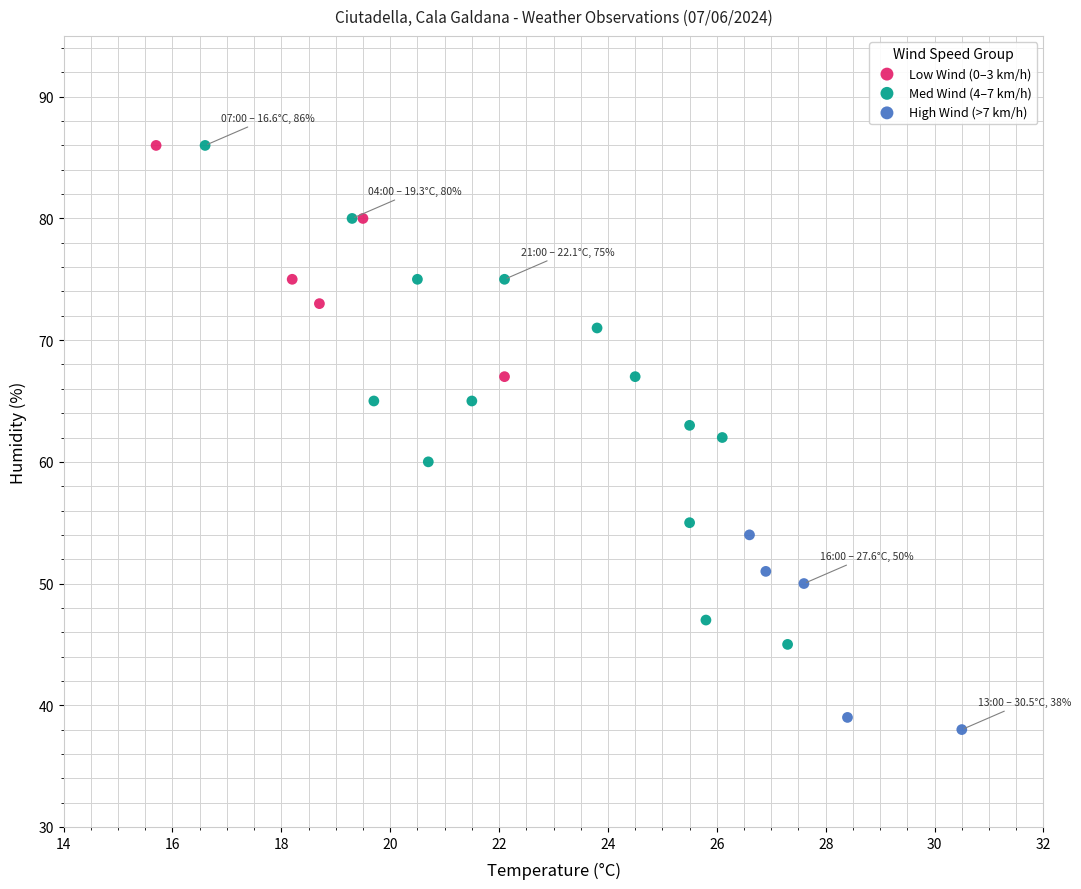

Which series contains the lowest Y value?

High Wind (>7 km/h)